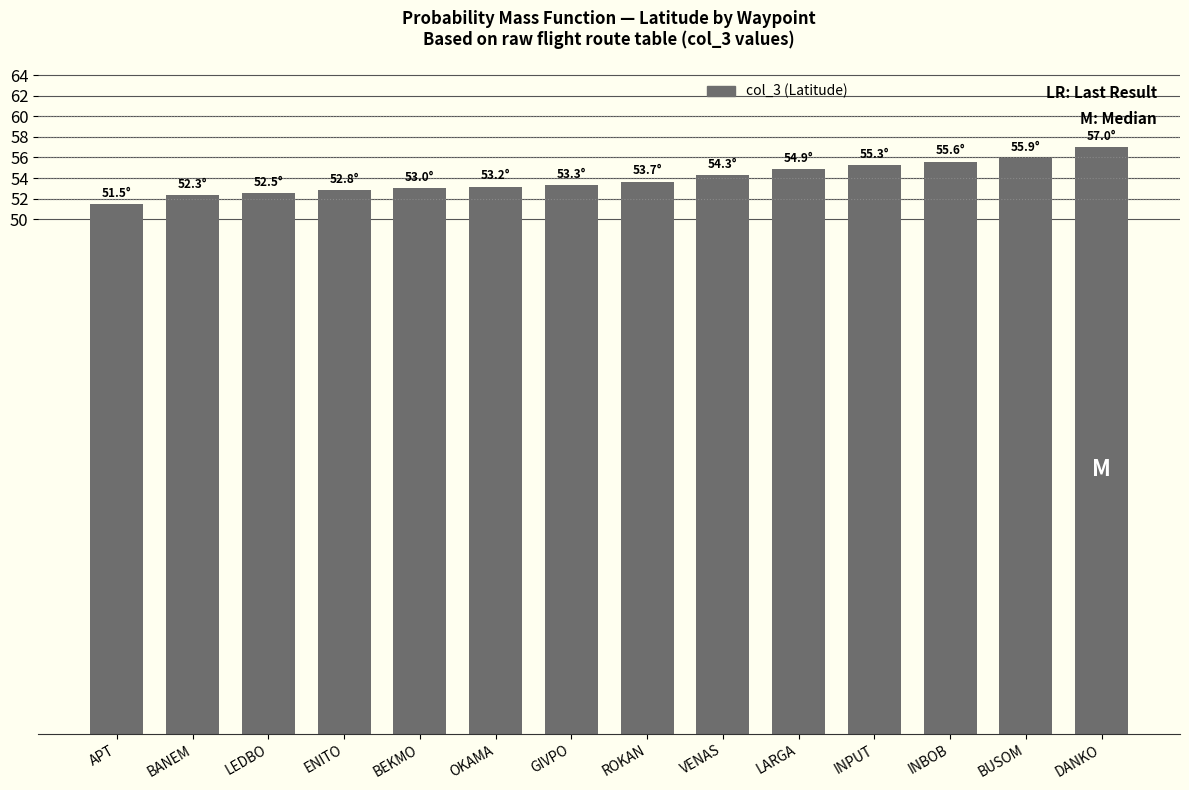

Approximately how many times larger is the value at ROKAN compared to BEKMO?

1.0